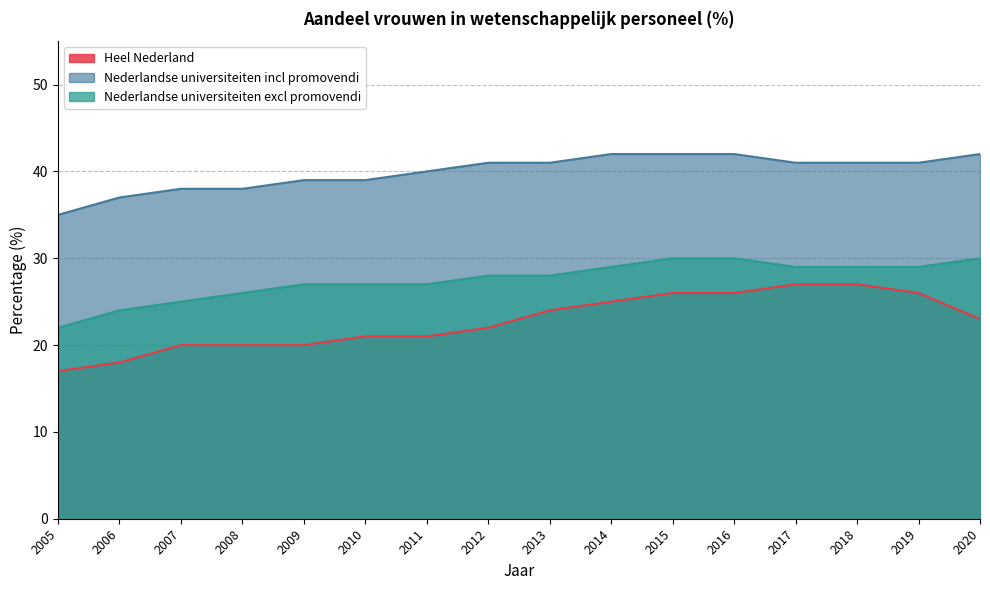

True or false: Nederlandse universiteiten excl promovendi has more than 1 interior local peaks.

False